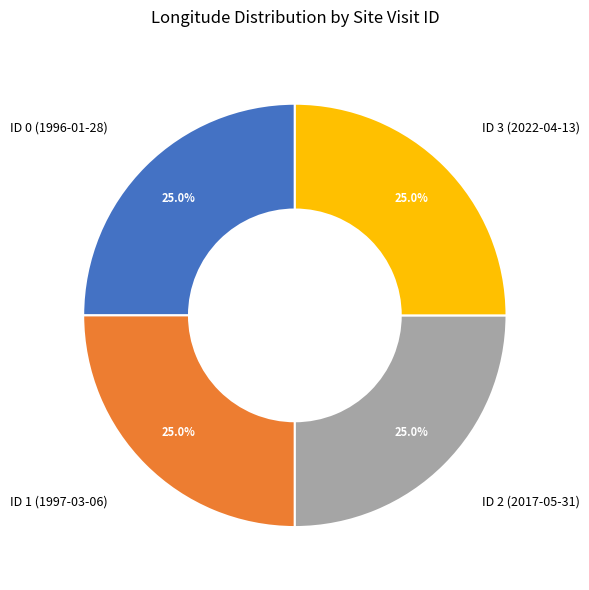

How many segments does this pie chart have?

4